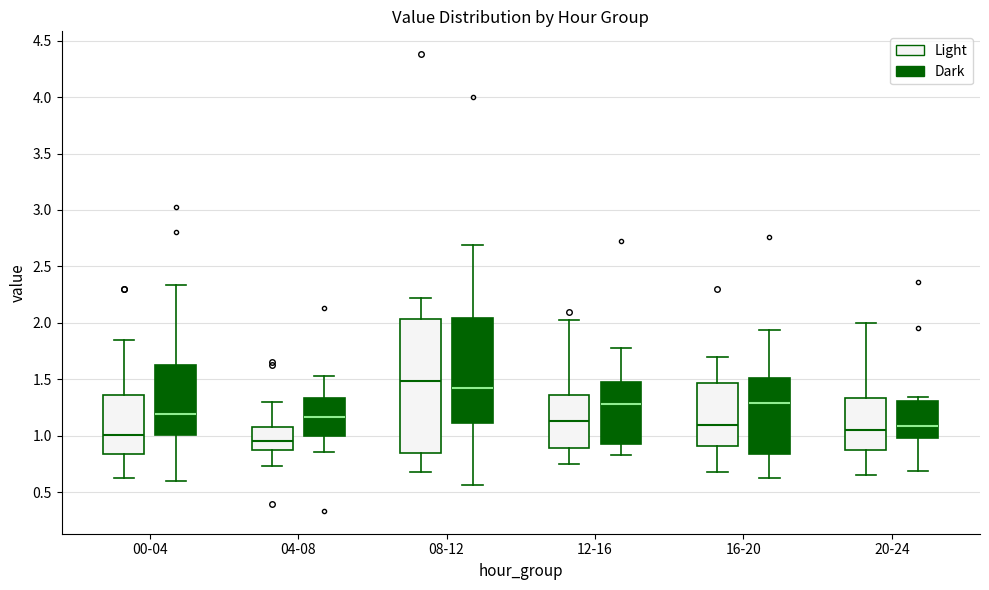

Comparing the boxes themselves (not the whiskers), which one is the tallest?

08-12 (Light)